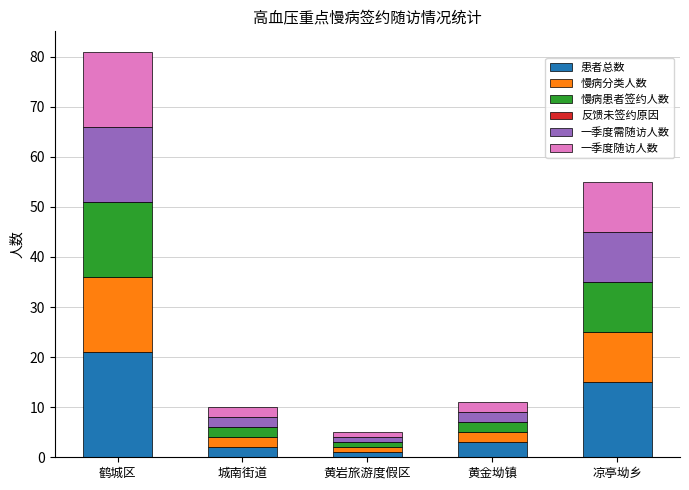

At which label does 患者总数 reach its peak?

鹤城区